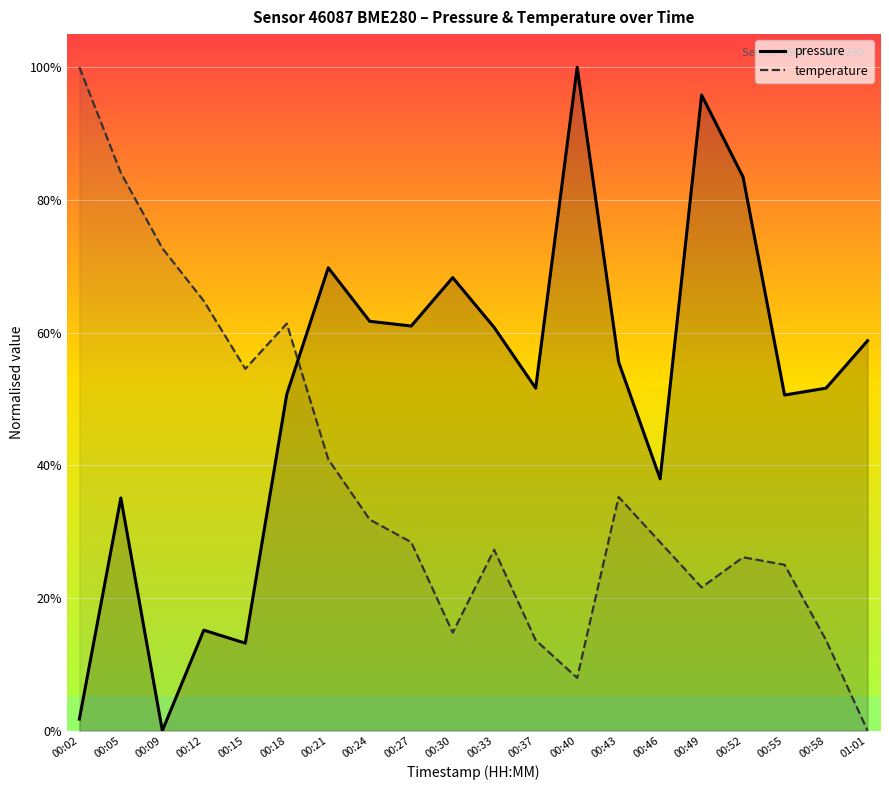

Rank the series at 01:01 from highest to lowest value.

pressure, temperature